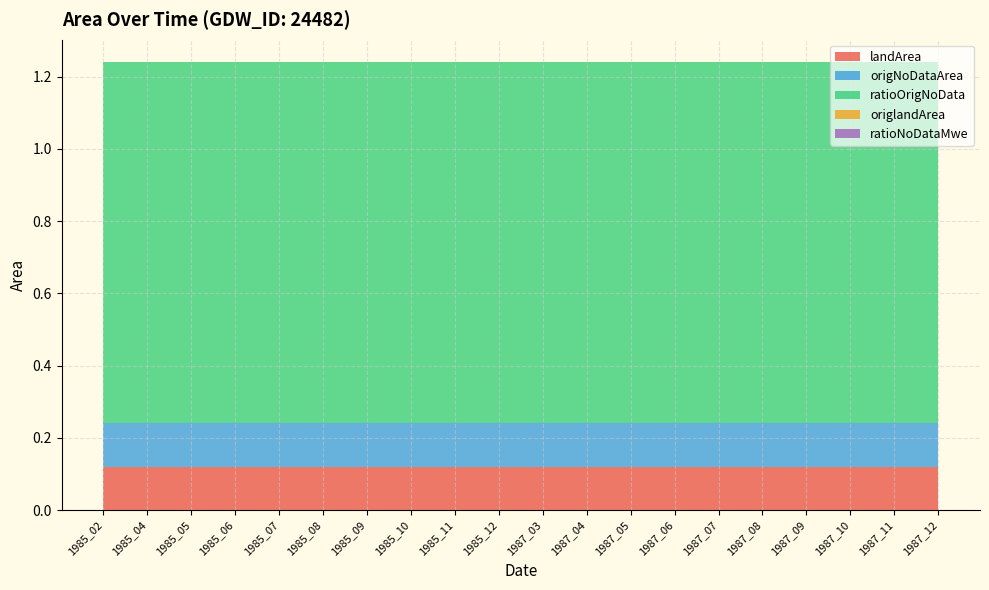

Reading right to left, extract all data points from this chart.

landArea: 0.1	0.1	0.1	0.1	0.1	0.1	0.1	0.1	0.1	0.1	0.1	0.1	0.1	0.1	0.1	0.1	0.1	0.1	0.1	0.1
origNoDataArea: 0.1	0.1	0.1	0.1	0.1	0.1	0.1	0.1	0.1	0.1	0.1	0.1	0.1	0.1	0.1	0.1	0.1	0.1	0.1	0.1
ratioOrigNoData: 1.0	1.0	1.0	1.0	1.0	1.0	1.0	1.0	1.0	1.0	1.0	1.0	1.0	1.0	1.0	1.0	1.0	1.0	1.0	1.0
origlandArea: 0.0	0.0	0.0	0.0	0.0	0.0	0.0	0.0	0.0	0.0	0.0	0.0	0.0	0.0	0.0	0.0	0.0	0.0	0.0	0.0
ratioNoDataMwe: 0.0	0.0	0.0	0.0	0.0	0.0	0.0	0.0	0.0	0.0	0.0	0.0	0.0	0.0	0.0	0.0	0.0	0.0	0.0	0.0